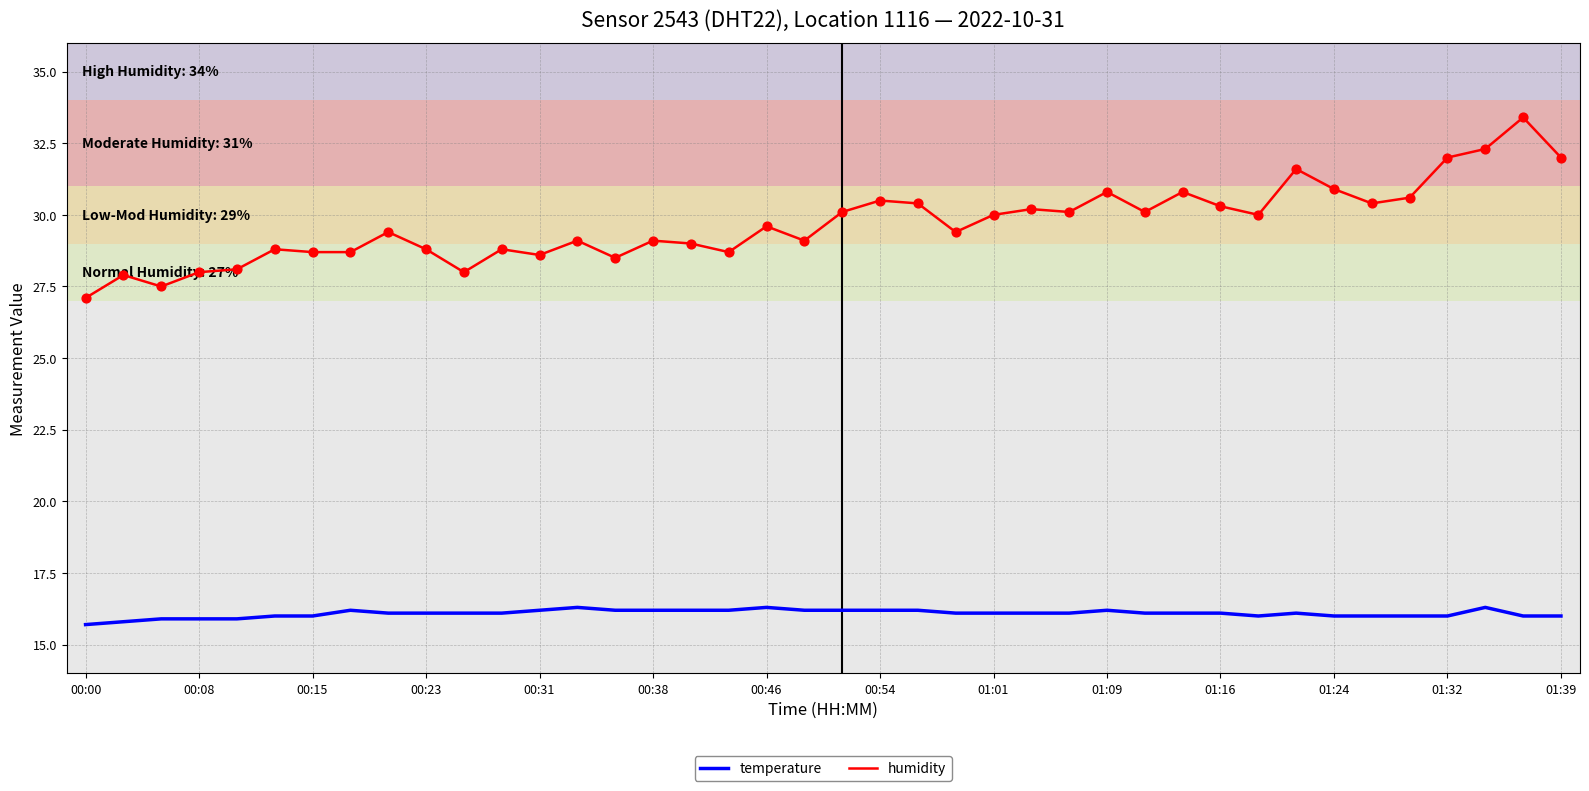

Which series has the largest range (max minus min)?

humidity